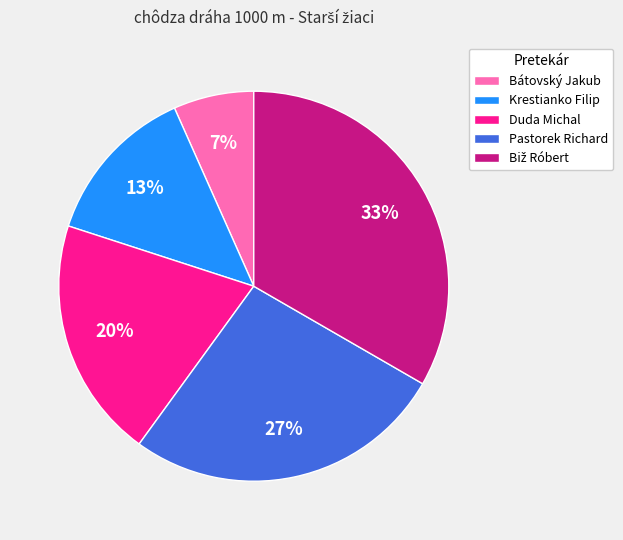

To the nearest percent, what portion does Pastorek Richard represent?

27%